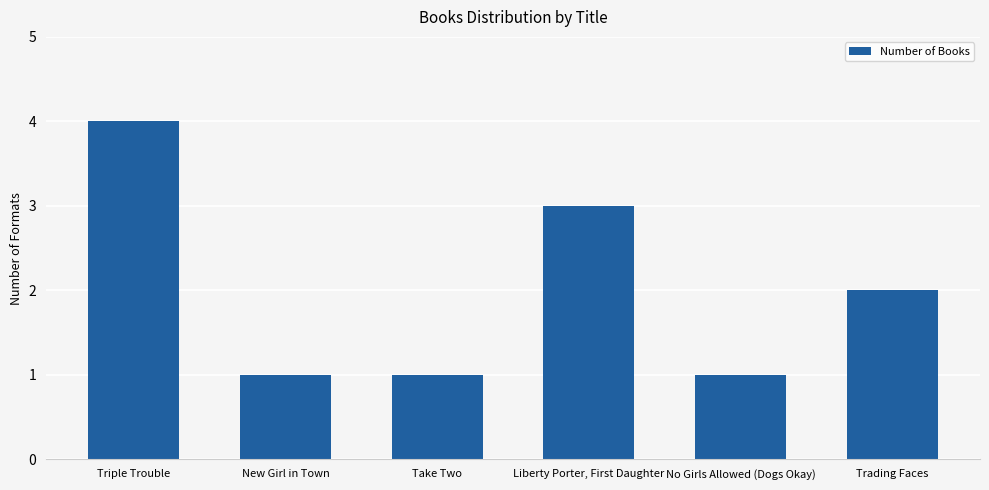

What is the label of the 3rd bar from the right?

Liberty Porter, First Daughter